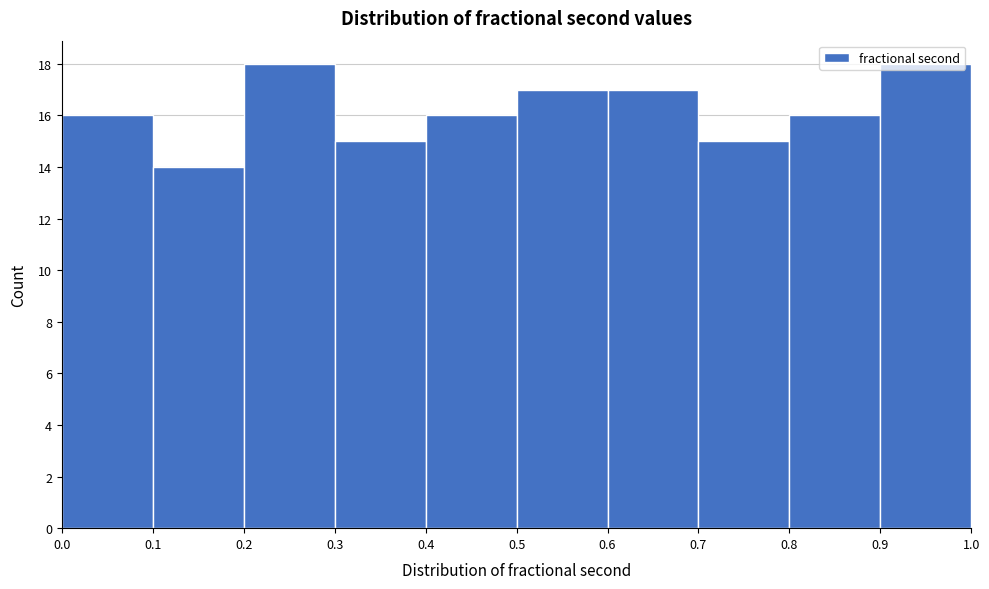

Reading left to right, list every bar in this chart as the range it spans on the x-axis followed by its height. The values are not printed on the chart, so give them approximately, as read against the axis.

0.0 to 0.1: 16
0.1 to 0.2: 14
0.2 to 0.3: 18
0.3 to 0.4: 15
0.4 to 0.5: 16
0.5 to 0.6: 17
0.6 to 0.7: 17
0.7 to 0.8: 15
0.8 to 0.9: 16
0.9 to 1.0: 18